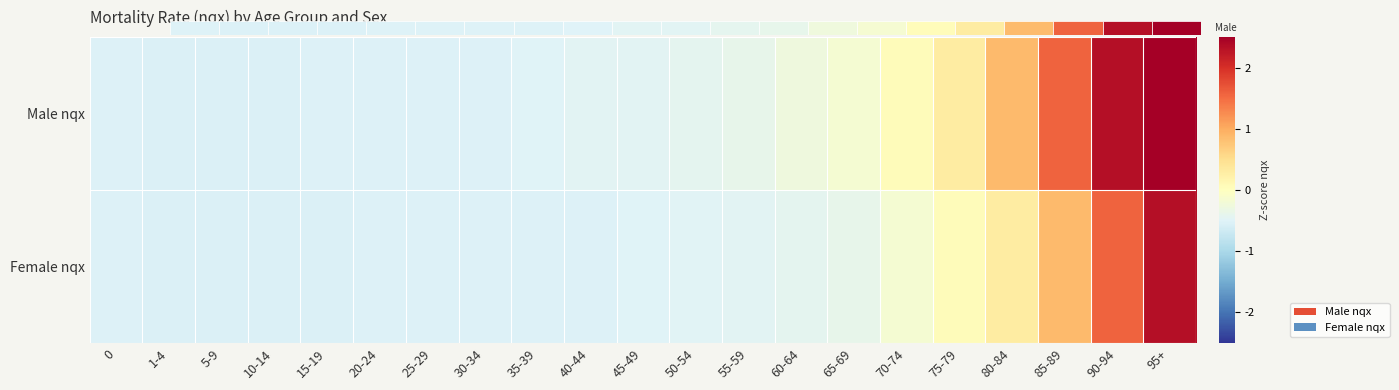

How many data points in Male nqx are less than 0?

15